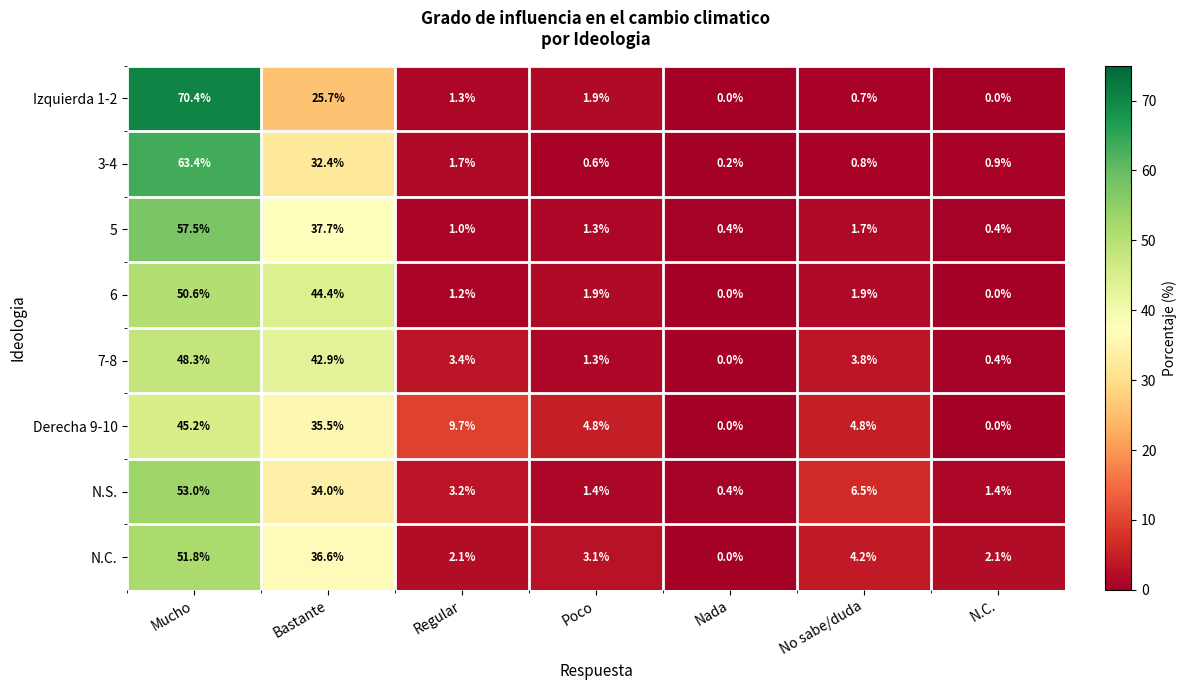

Where is 7-8 nearest to the value 24?

Bastante